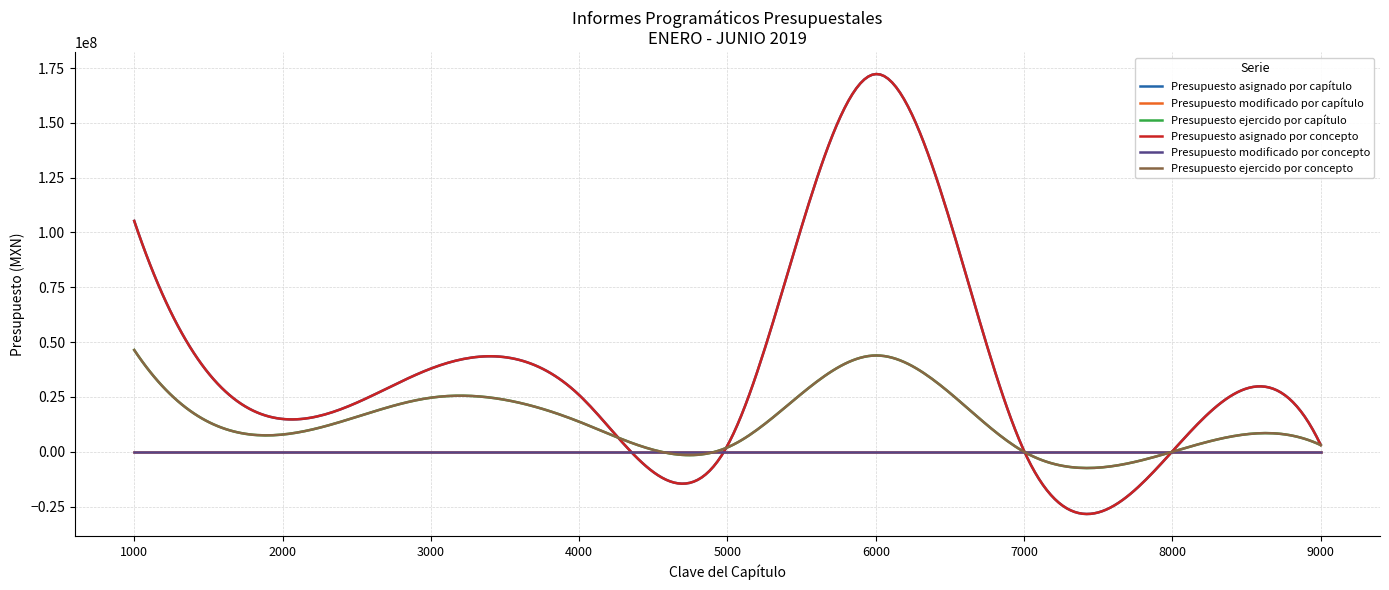

Does the chart have visible grid lines?

Yes